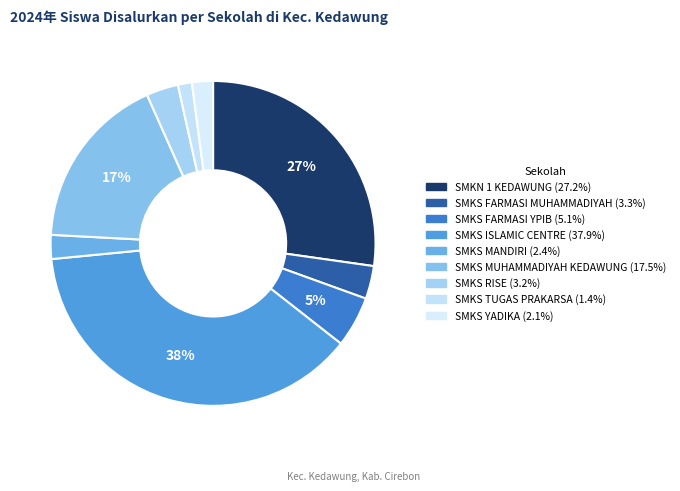

How many segments does this pie chart have?

9